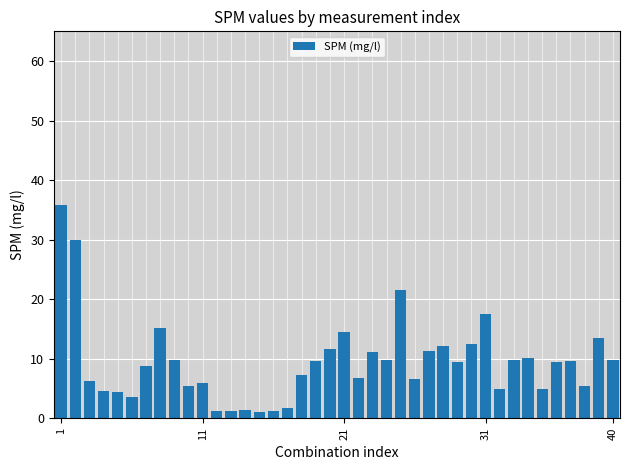

What is the sum of all values?

377.2